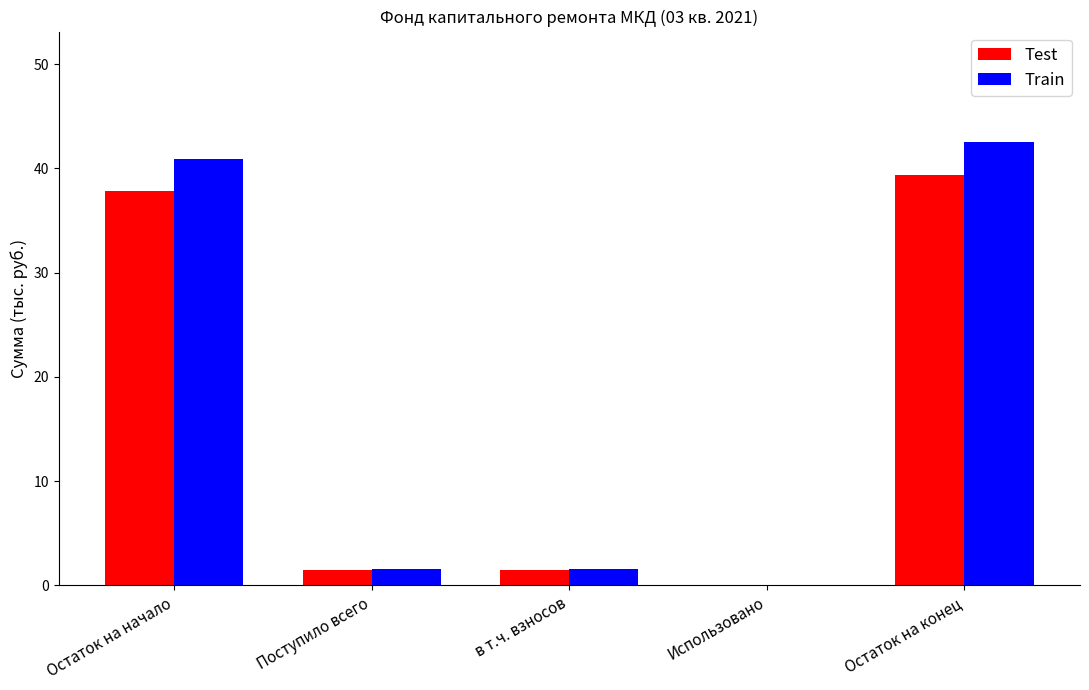

Reading left to right, transcribe all the data shown in this chart.

Test: Остаток на начало=37.9	Поступило всего=1.5	в т.ч. взносов=1.5	Использовано=0.0	Остаток на конец=39.4
Train: Остаток на начало=40.9	Поступило всего=1.6	в т.ч. взносов=1.6	Использовано=0.0	Остаток на конец=42.5